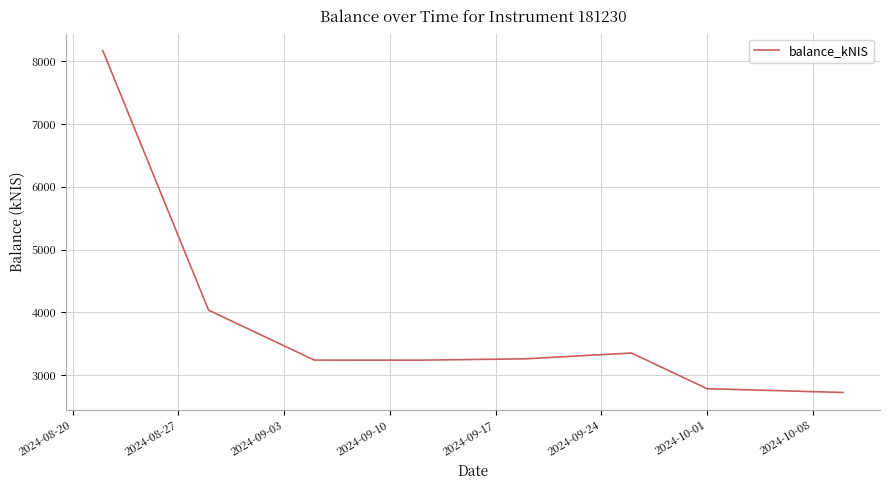

What is the smallest value displayed?

2722.0